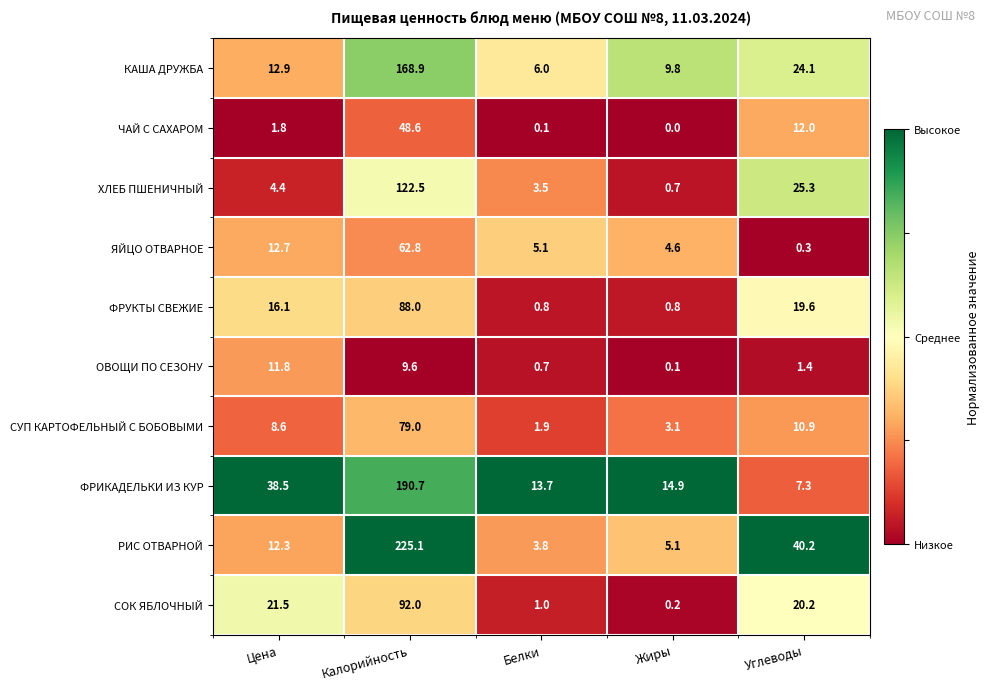

List the series in order of their peak value, lowest first.

ОВОЩИ ПО СЕЗОНУ, ЧАЙ С САХАРОМ, ЯЙЦО ОТВАРНОЕ, СУП КАРТОФЕЛЬНЫЙ С БОБОВЫМИ, ФРУКТЫ СВЕЖИЕ, СОК ЯБЛОЧНЫЙ, ХЛЕБ ПШЕНИЧНЫЙ, КАША ДРУЖБА, ФРИКАДЕЛЬКИ ИЗ КУР, РИС ОТВАРНОЙ